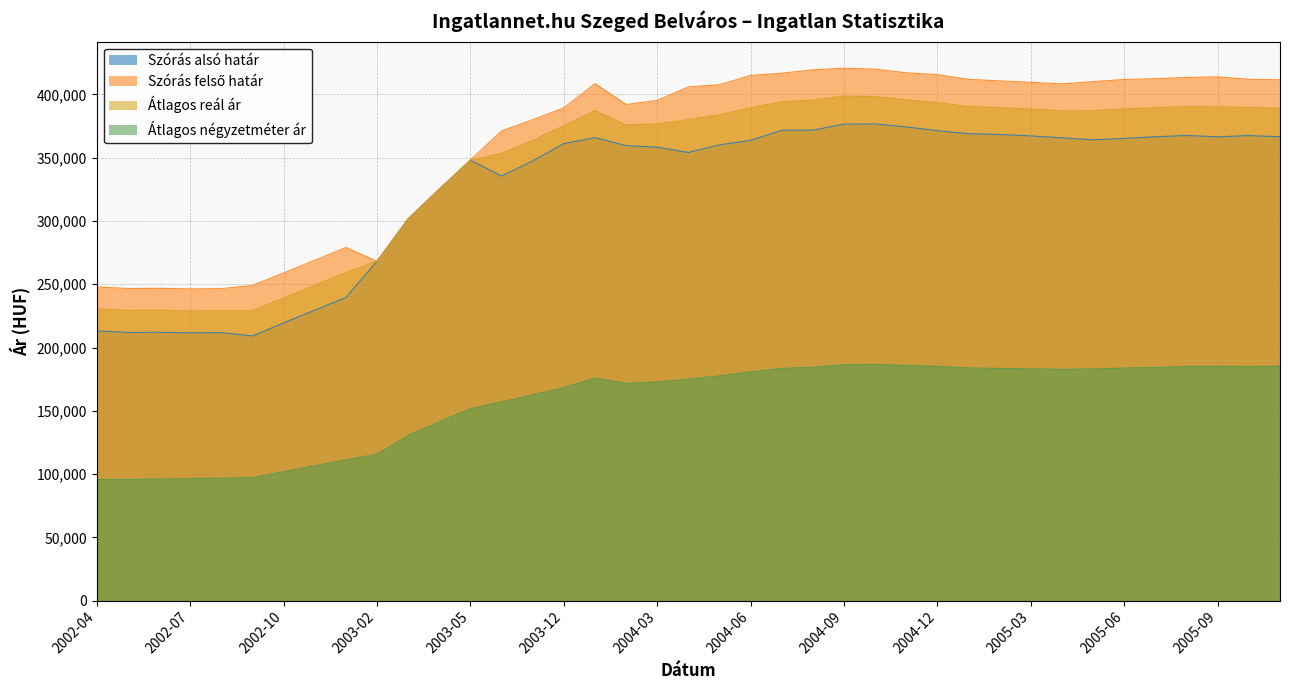

The Szórás alsó határ series shows 335467 at 2003-10. True or false?

True